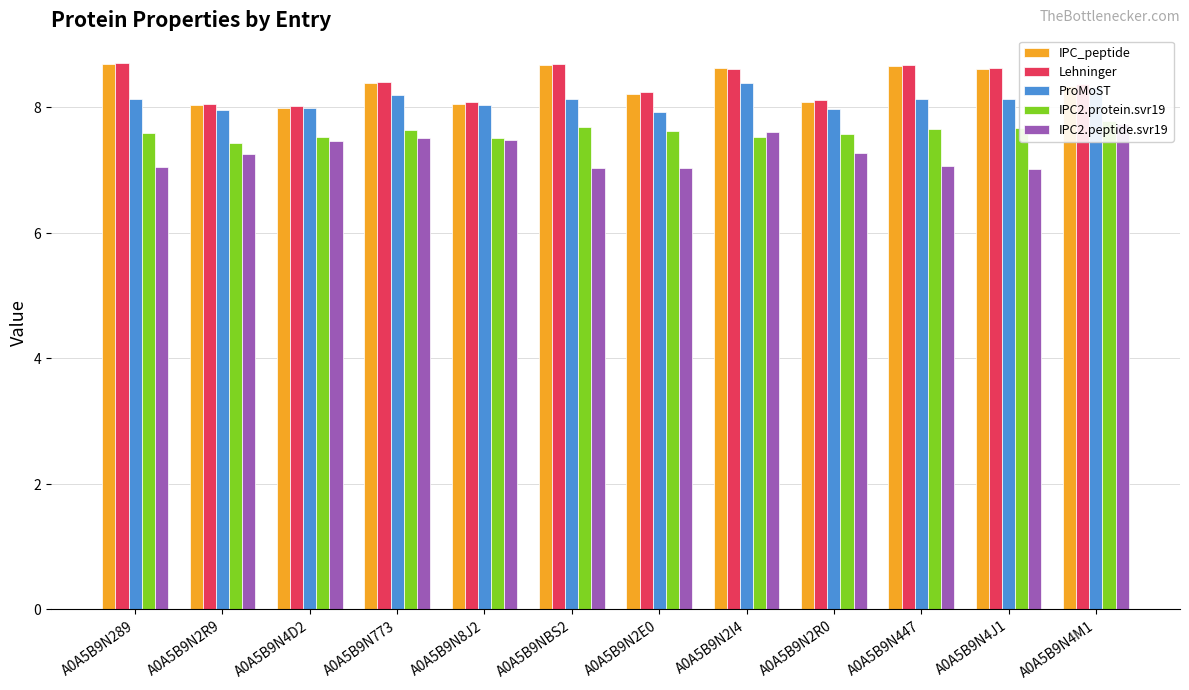

Read the Lehninger value at A0A5B9N2R0.

8.1